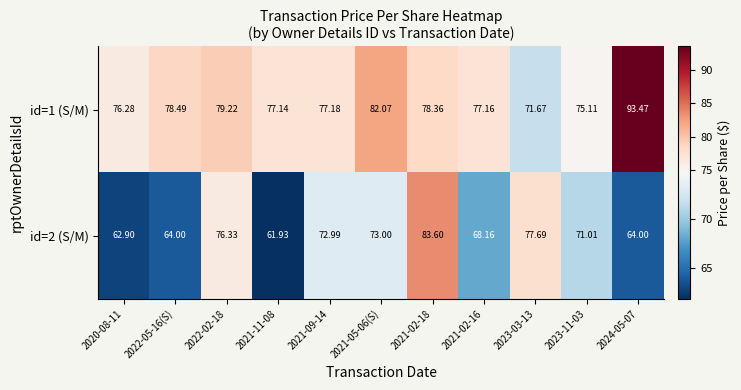

List the series in order of their peak value, lowest first.

id=2 (S/M), id=1 (S/M)